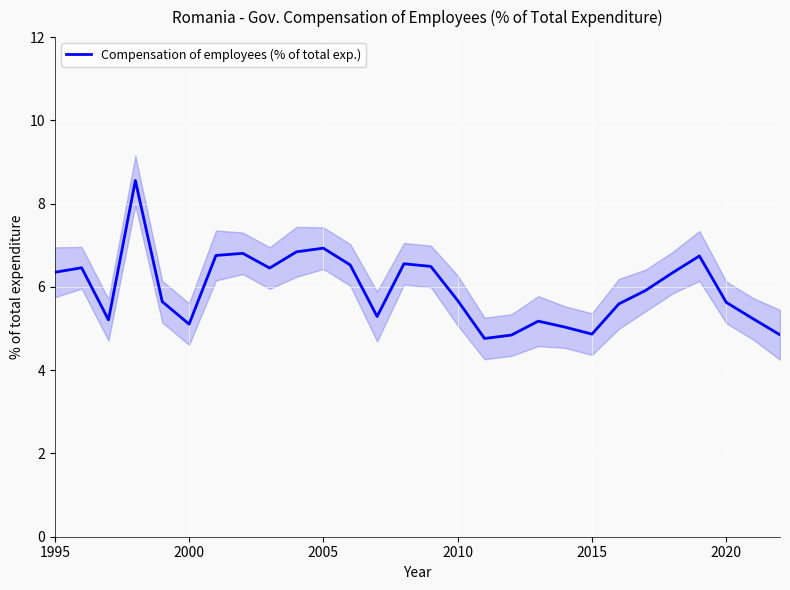

What is the average value?

6.0